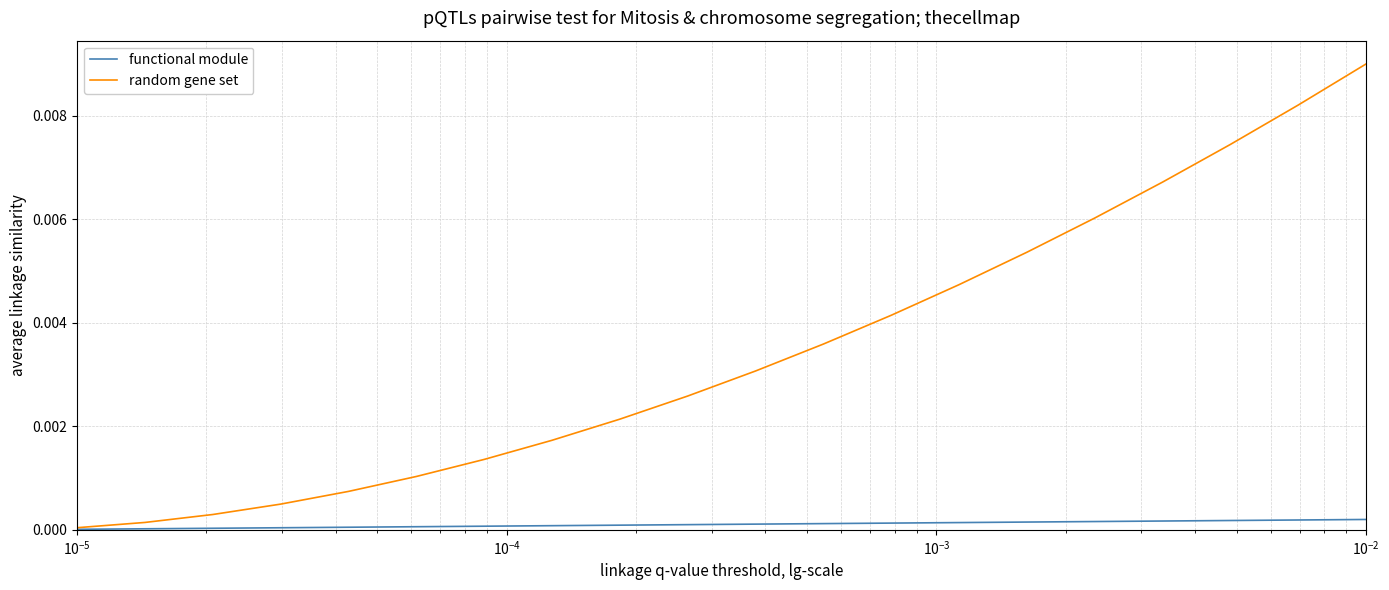

Rank the series by their average value, from lowest to highest.

functional module, random gene set